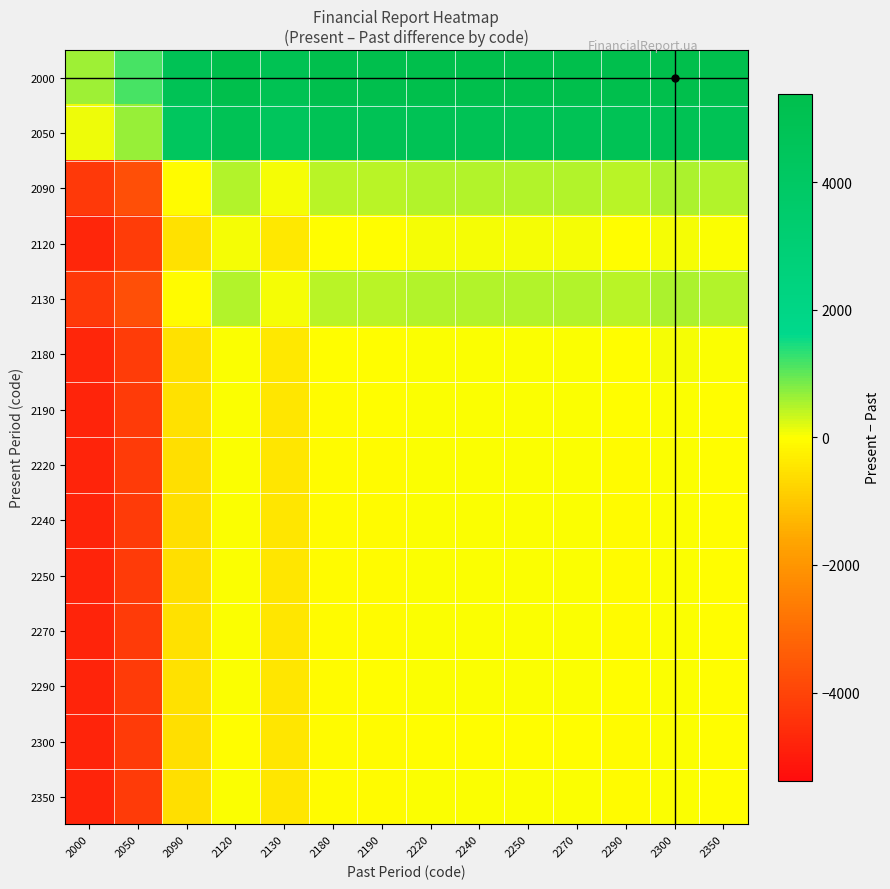

What is the total value across all series at 2270?

11342